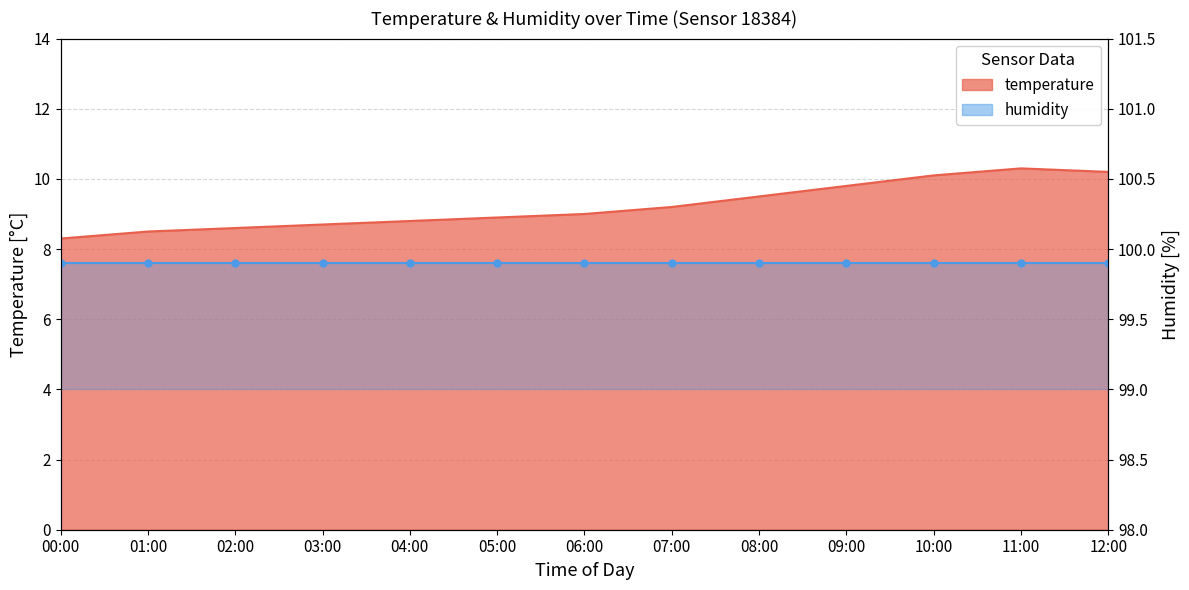

Rank the categories by value from highest to lowest.

11:00, 12:00, 10:00, 09:00, 08:00, 07:00, 06:00, 05:00, 04:00, 03:00, 02:00, 01:00, 00:00